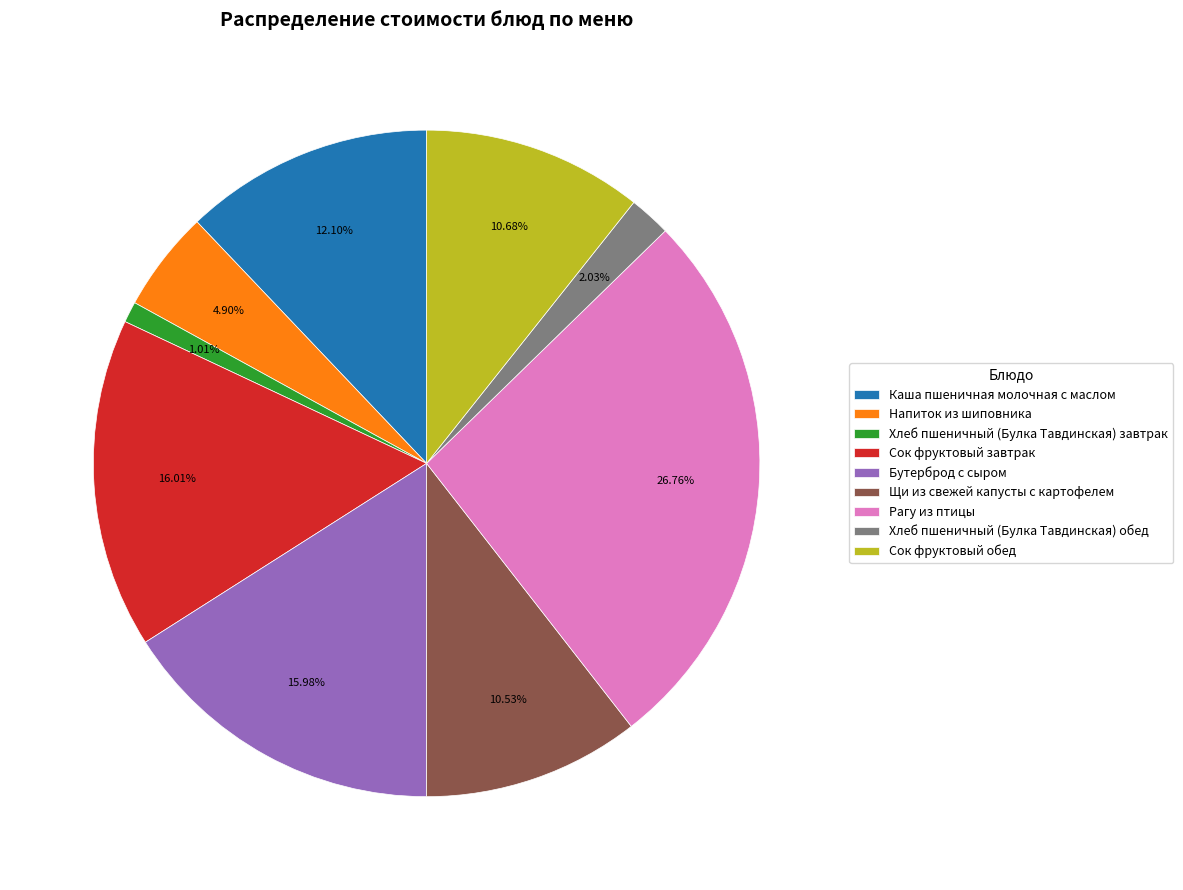

Which category has the biggest portion of the pie?

Рагу из птицы